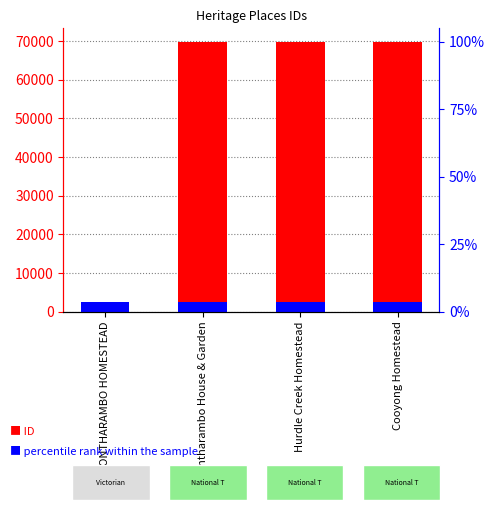

At which label is ID closest to 35511?

Bontharambo House & Garden